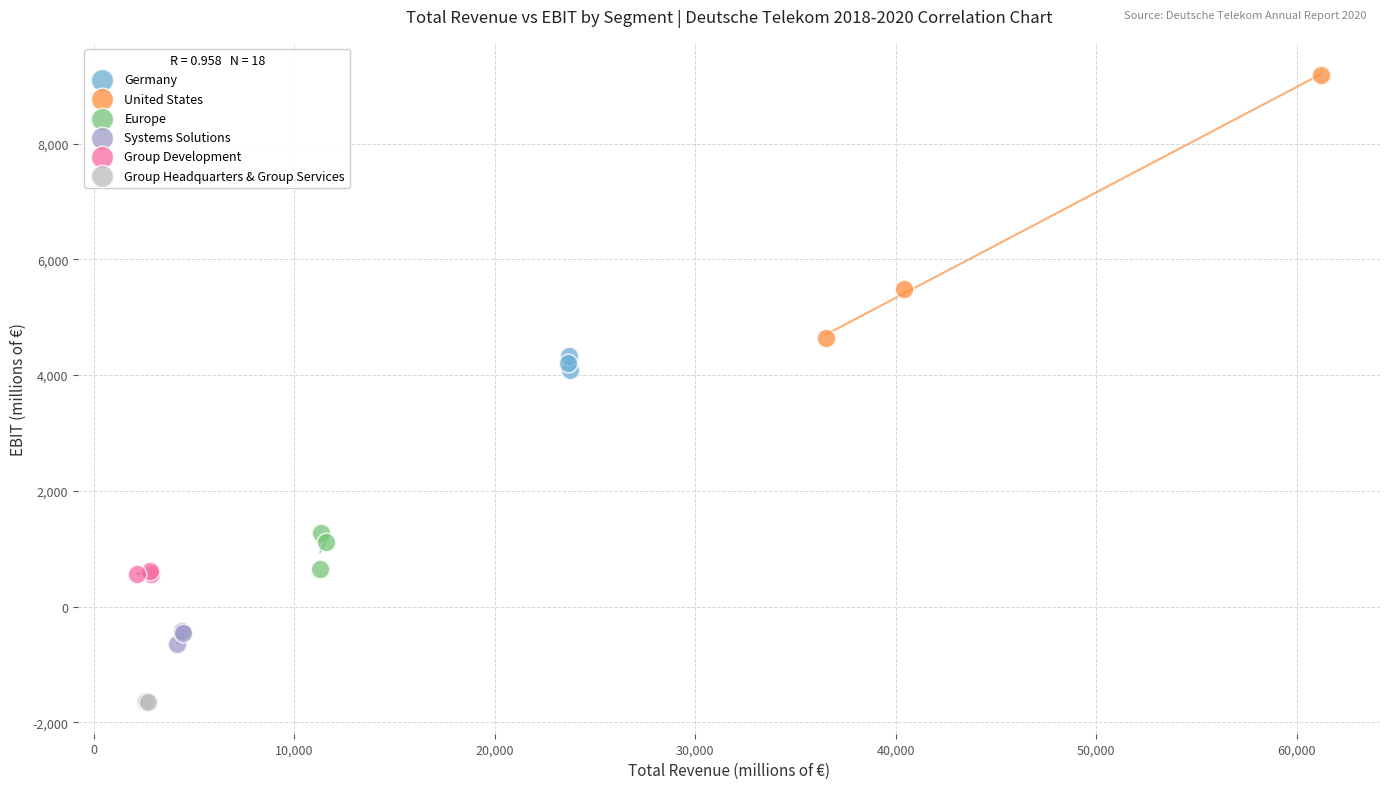

Which series reaches the minimum Y coordinate?

Group Headquarters & Group Services